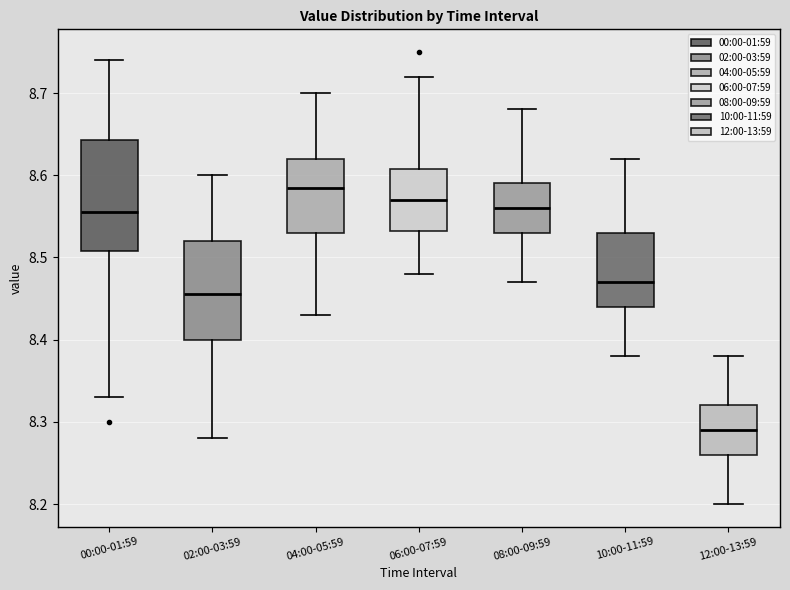

Comparing the boxes themselves (not the whiskers), which one is the tallest?

00:00-01:59